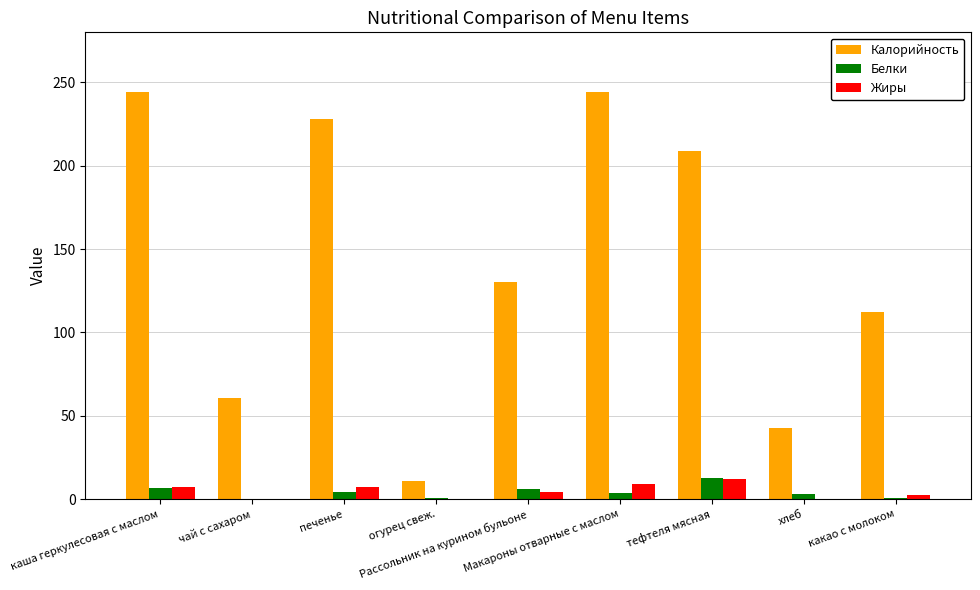

Which series has the largest total across all categories?

Калорийность